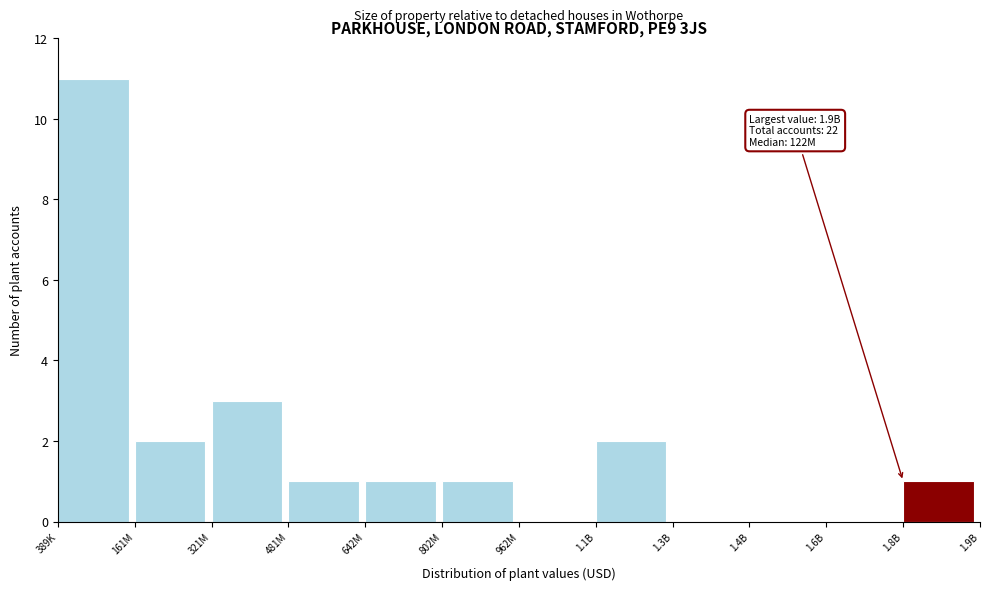

Reading right to left, list all the values displayed in this chart.

1.8B=1	1.6B=0	1.4B=0	1.3B=0	1.1B=2	962M=0	802M=1	642M=1	481M=1	321M=3	161M=2	389K=11